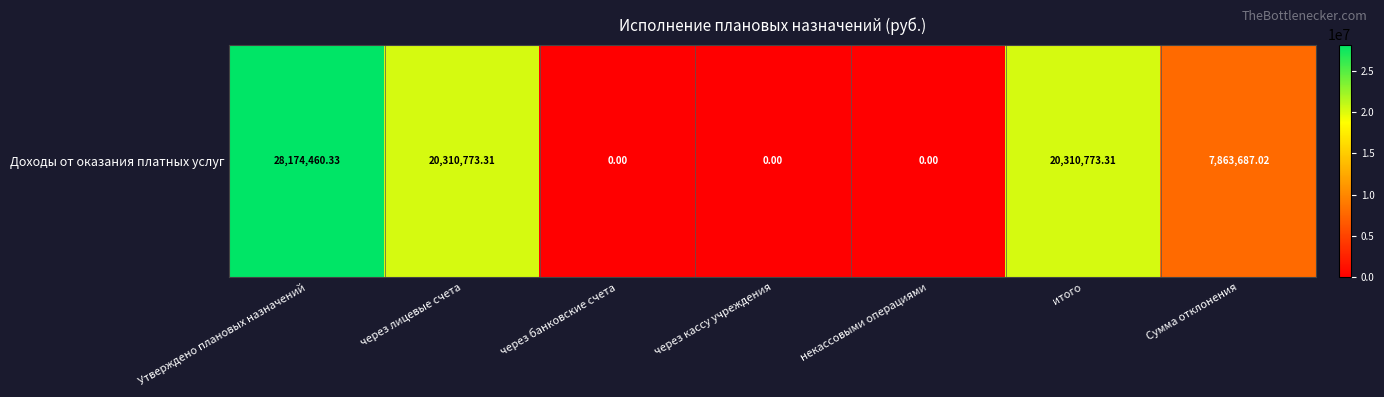

Count the number of data series in this chart.

1